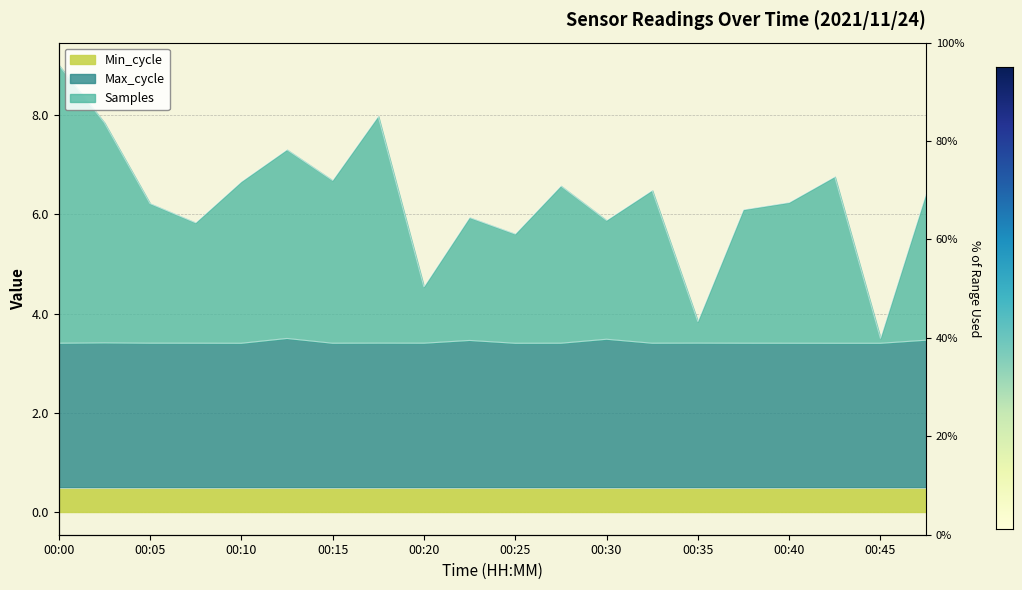

Does the chart display data point markers on the line(s)?

No